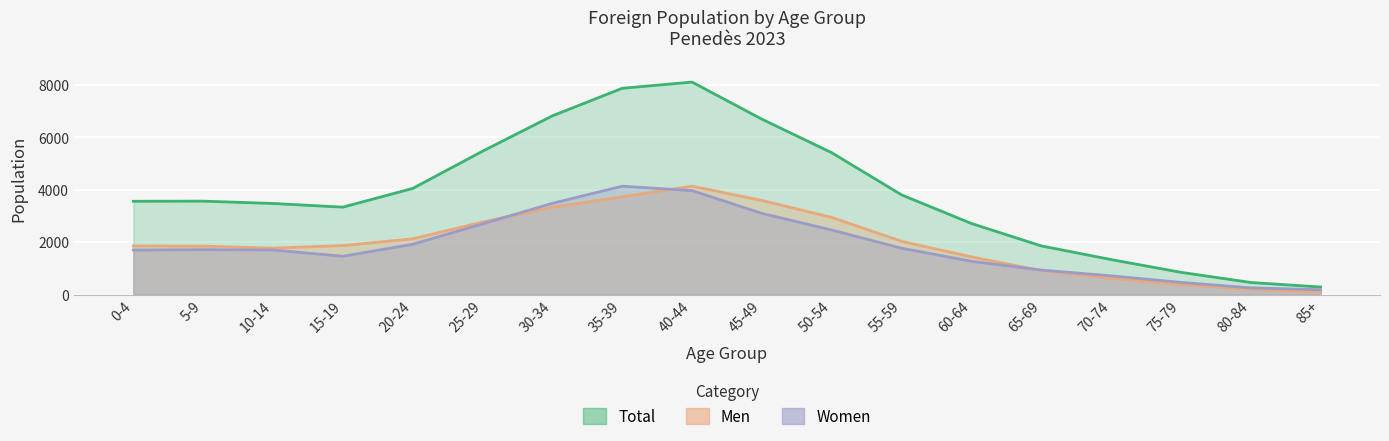

How many interior local valleys does the Men series have?

1